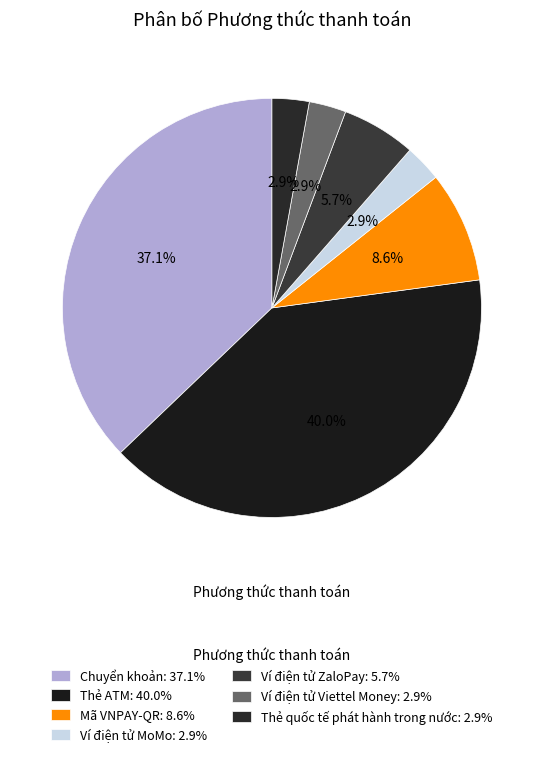

What is the largest slice in the pie chart?

Thẻ ATM